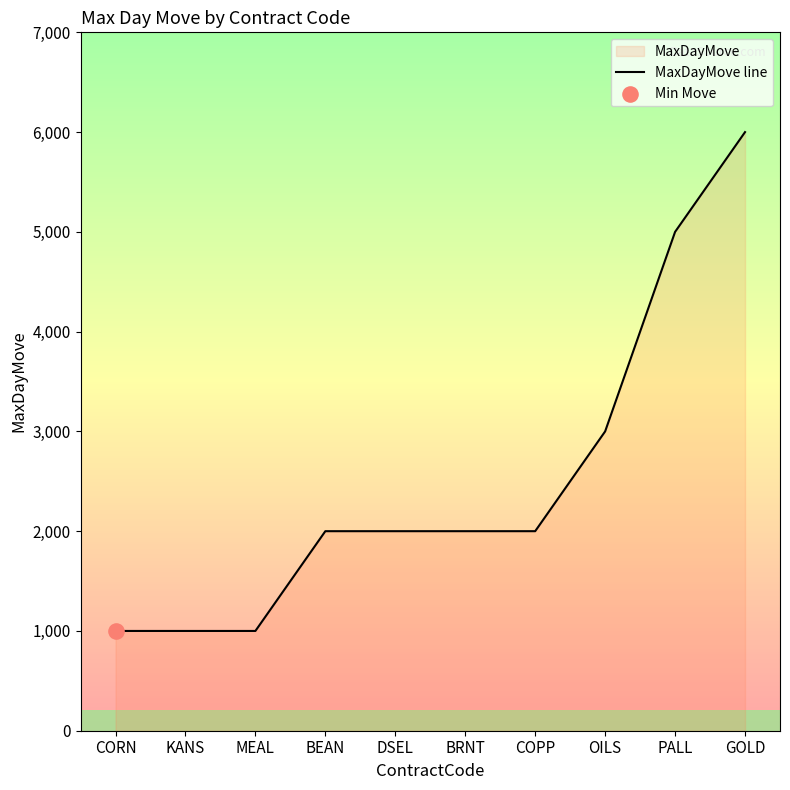

What is the change in value from KANS to COPP?

+1000